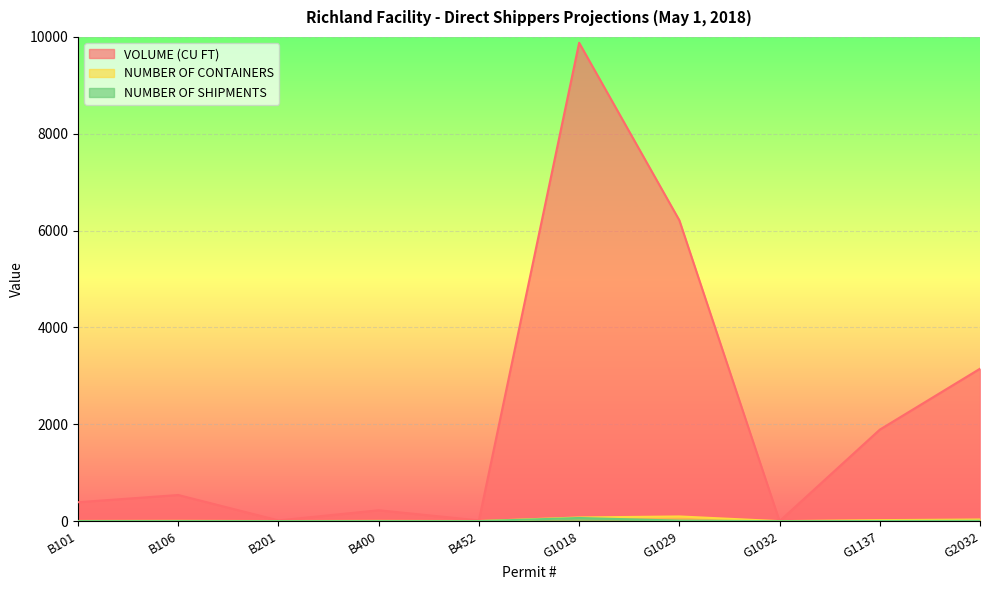

What is the sum of the VOLUME (CU FT) values at G1018 and B400?

10105.0